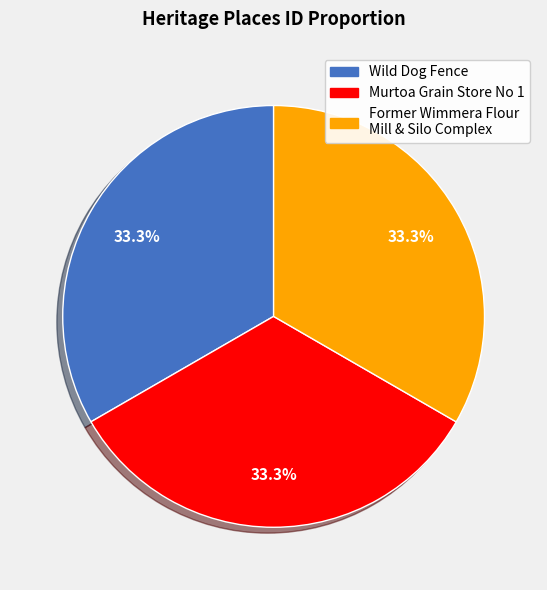

How much of the chart is everything except Former Wimmera Flour Mill & Silo Complex?

66.7%